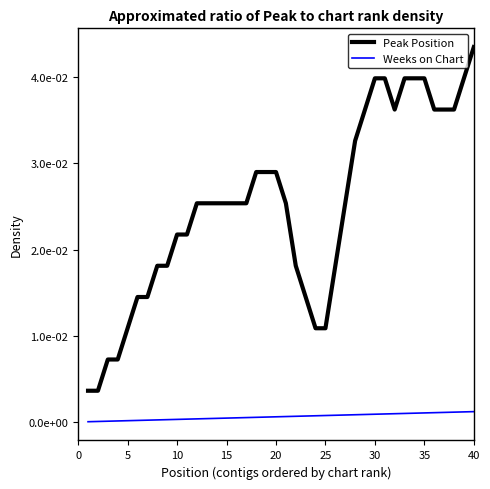

Does the chart have visible grid lines?

No